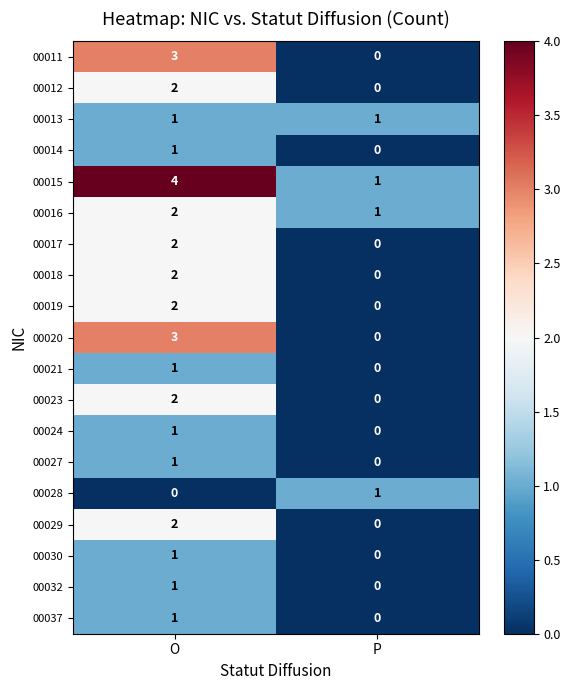

What is the total value across all series at O?

32